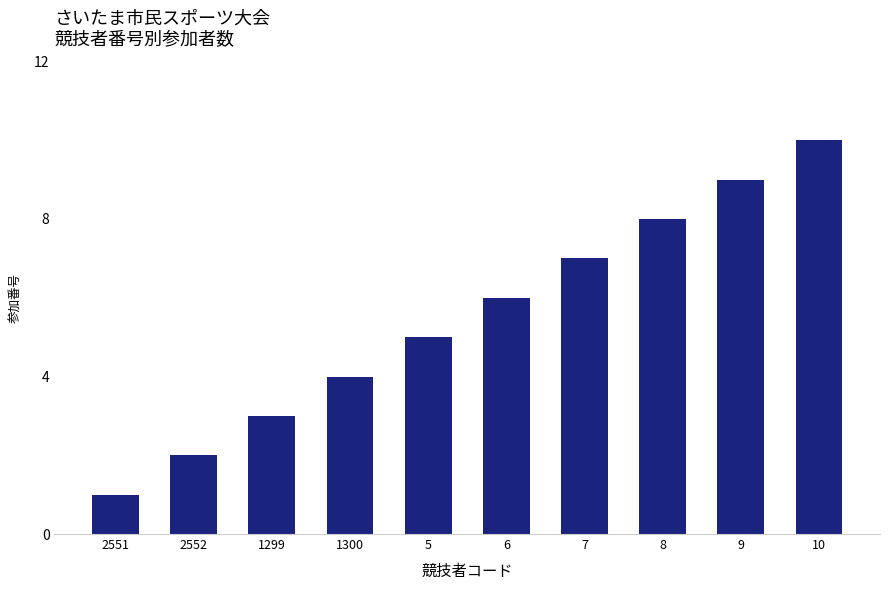

What position from the right is 2551?

10